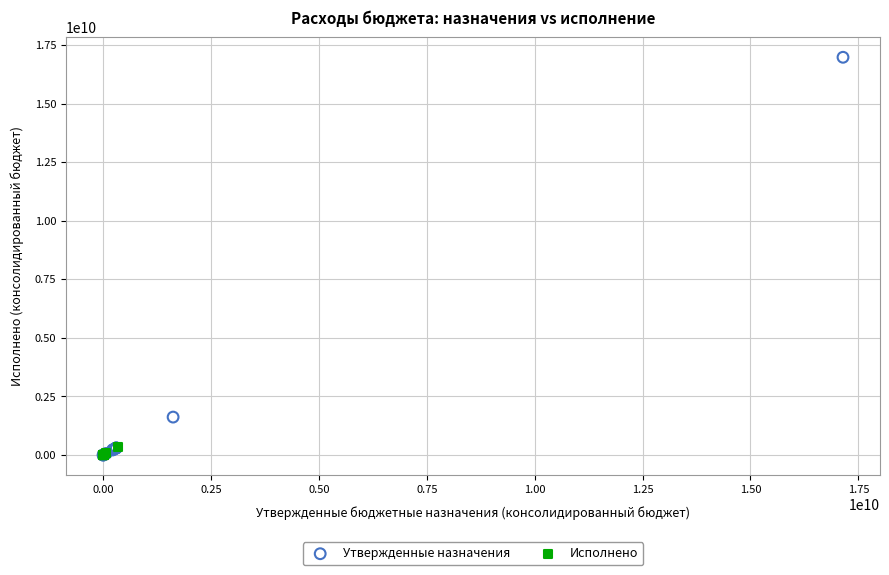

Which series reaches the maximum Y coordinate?

Утвержденные назначения